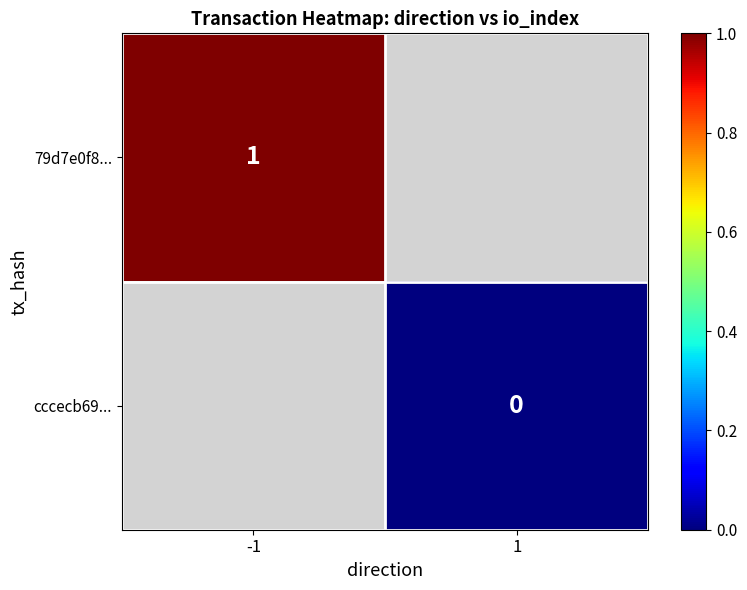

The value of 79d7e0f8... at -1 is 1. True or false?

True